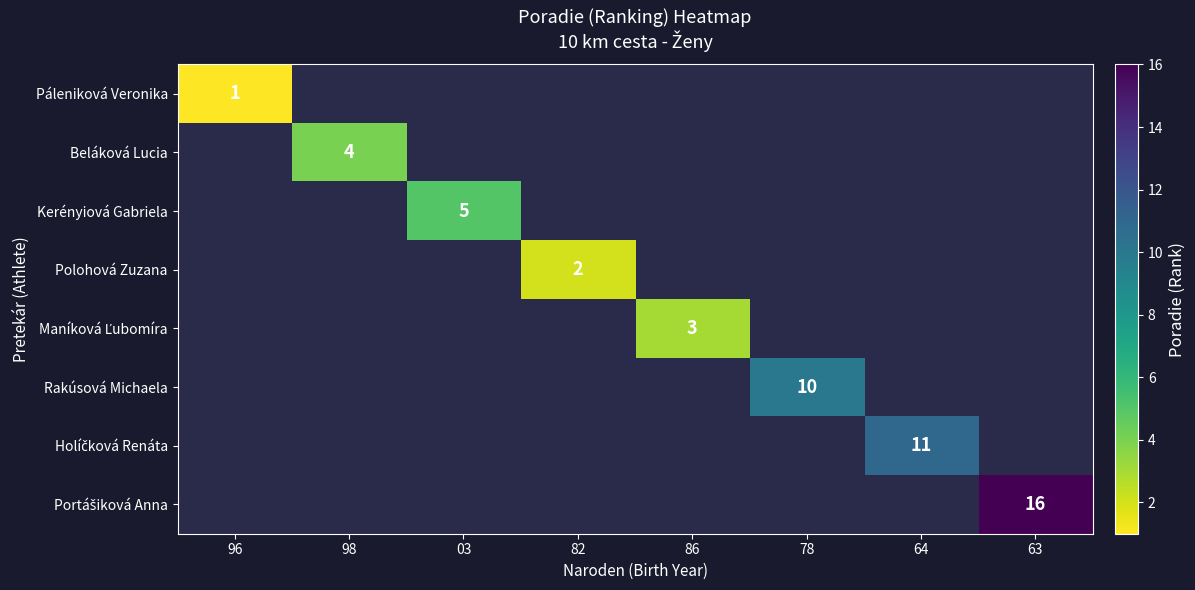

At how many categories does at least one series exceed 11?

1